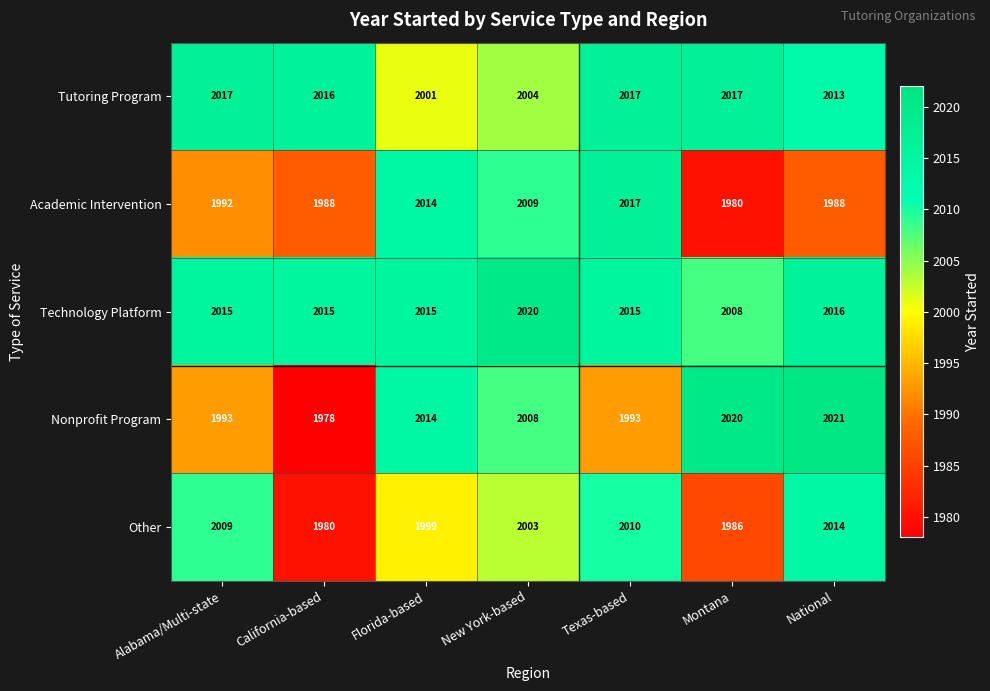

How many distinct data groups are displayed?

5